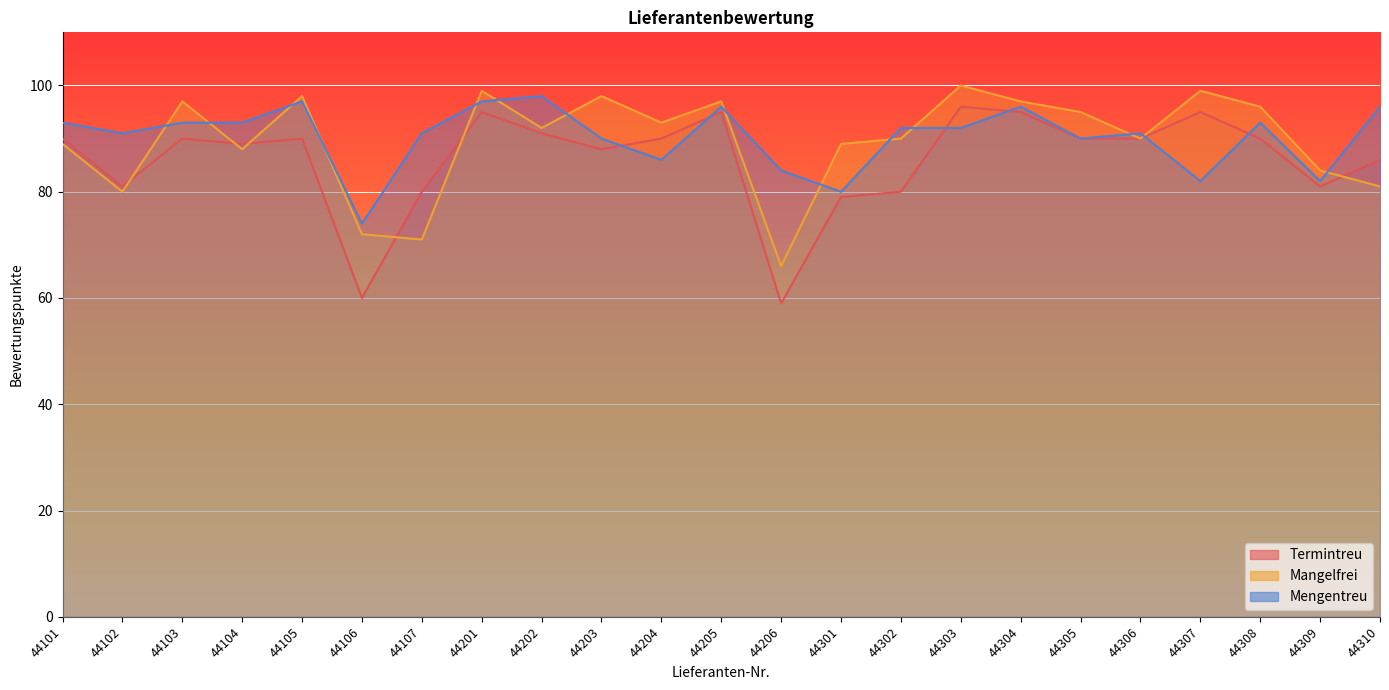

True or false: Mengentreu and Mangelfrei intersect in this chart.

True